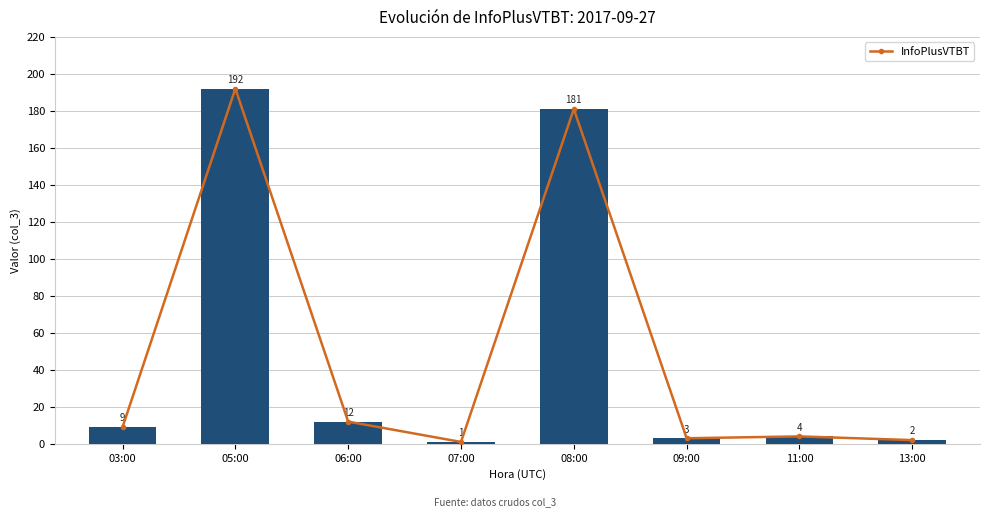

Reading right to left, what are all the values shown in this chart?

2	4	3	181	1	12	192	9